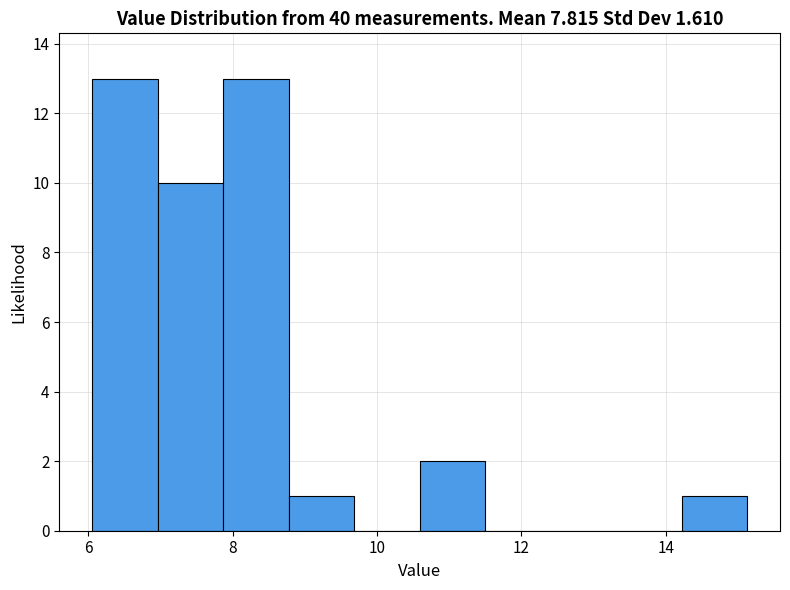

Reading left to right, transcribe this chart: for each bar, give the range it covers on the x-axis and its height. Neither the bar edges nor the heights are printed on the chart, so give them approximately, as read against the axes.

6.0 to 7.0: 13
7.0 to 7.8: 10
7.8 to 8.8: 13
8.8 to 9.6: 1
9.6 to 10.6: 0
10.6 to 11.4: 2
11.4 to 12.4: 0
12.4 to 13.4: 0
13.4 to 14.2: 0
14.2 to 15.2: 1